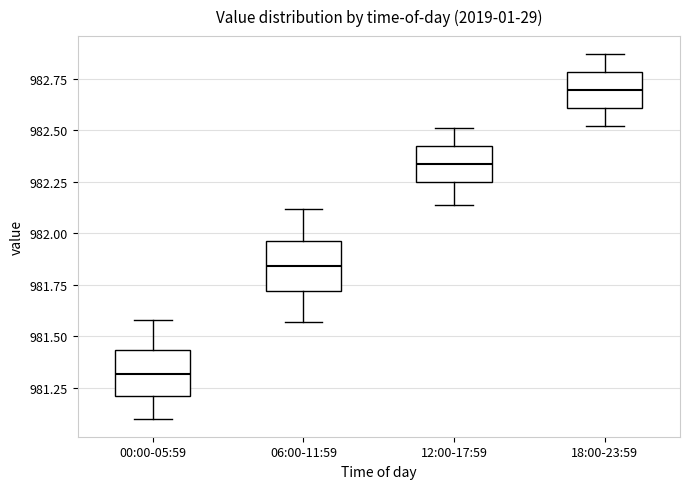

Where does the median line of the box for 18:00-23:59 sit on the y-axis? The values are not printed on the chart, so give them approximately, as read against the axis.

982.70